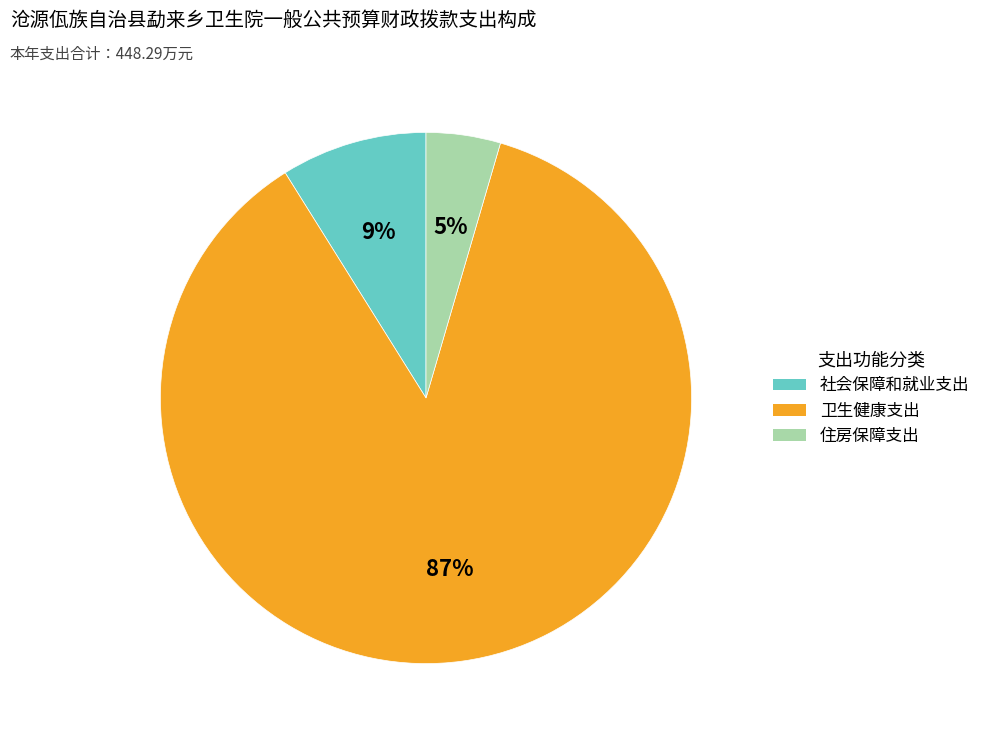

Rank the categories by value from lowest to highest.

住房保障支出, 社会保障和就业支出, 卫生健康支出